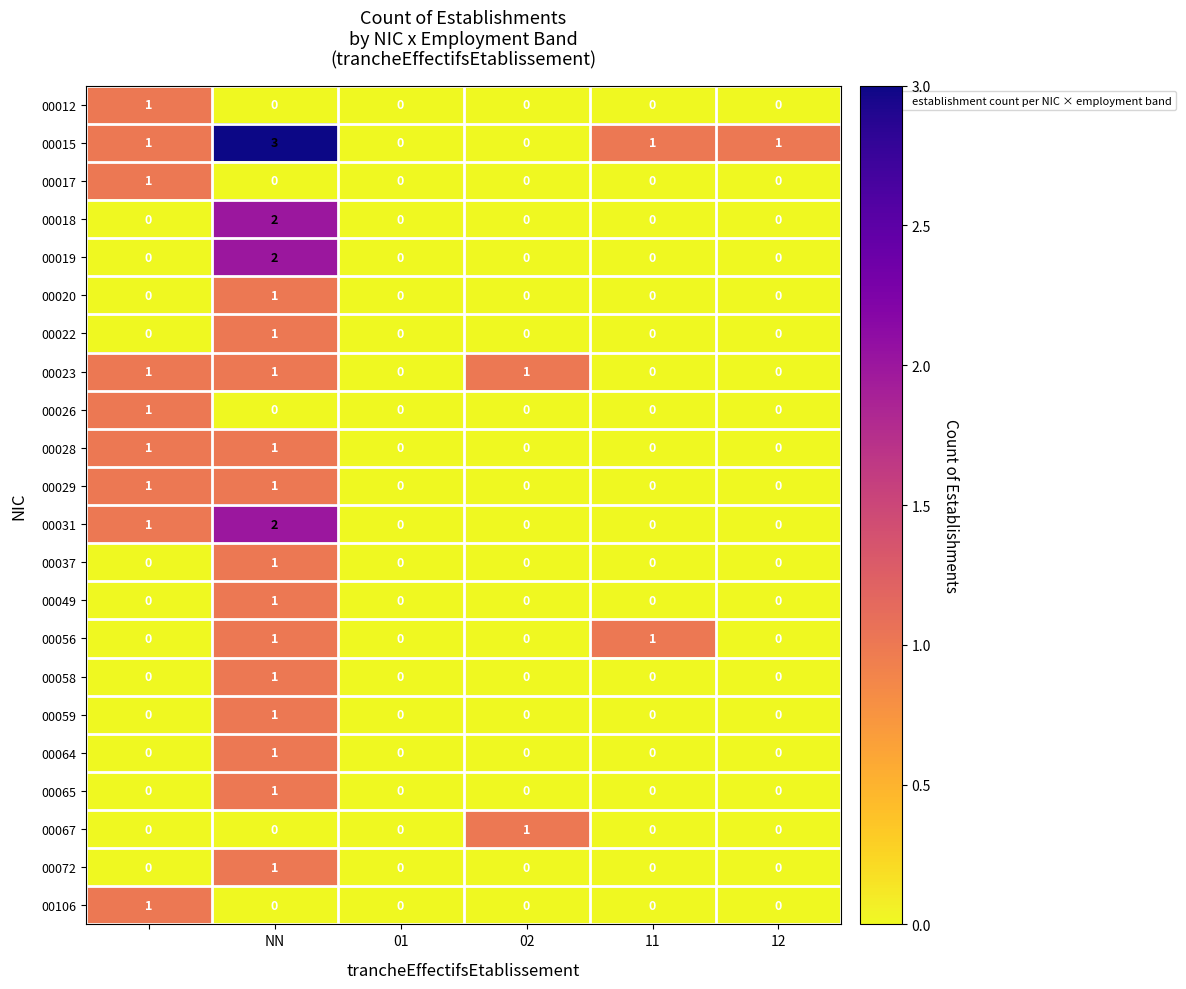

Which series has the largest range (max minus min)?

00015